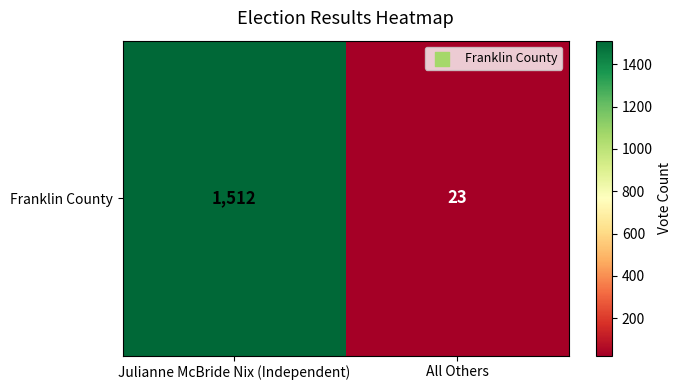

Count the values in the range 23 to 1512.

2